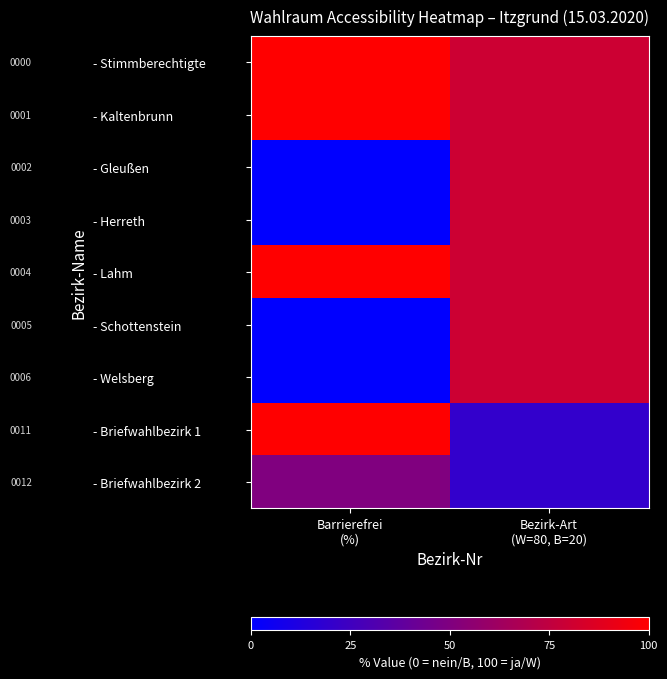

Which label corresponds to the smallest value in the chart?

Barrierefrei
(%)